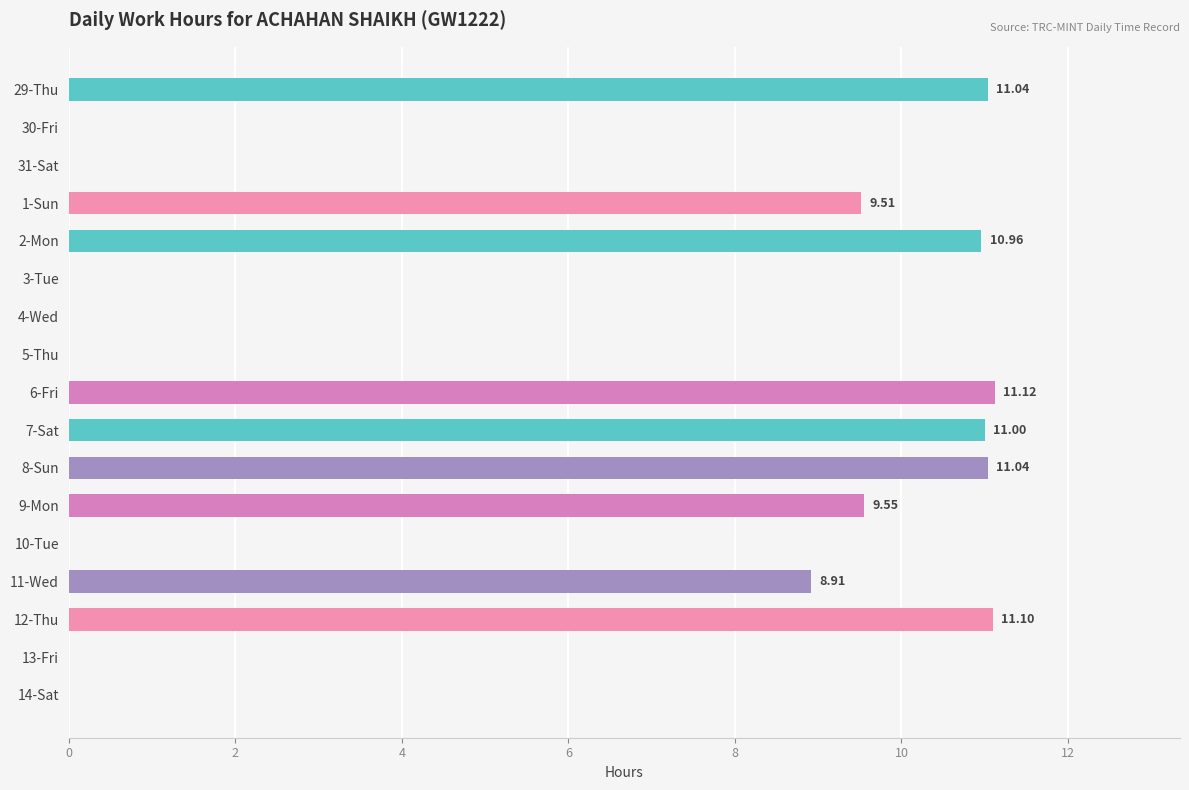

Count the number of data series in this chart.

1